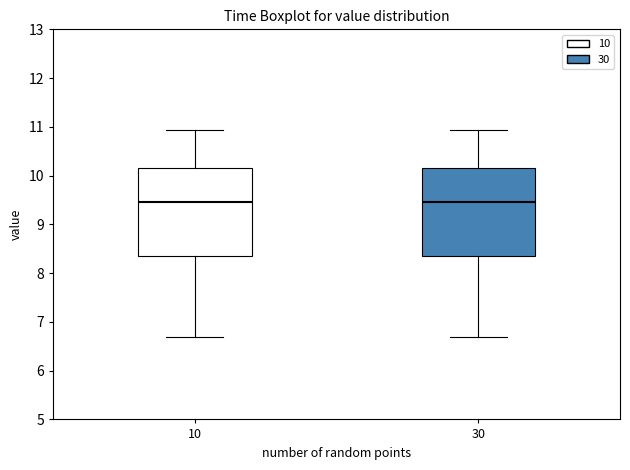

Reading left to right, transcribe this box plot: for each box, give where its median line is, the range the box spans, and where its two whiskers end, as read against the y-axis. The values are not printed on the chart, so give them approximately, as read against the axis.

10: median 9.5, box 8.3 to 10.2, whiskers 6.7 to 10.9
30: median 9.5, box 8.3 to 10.2, whiskers 6.7 to 10.9